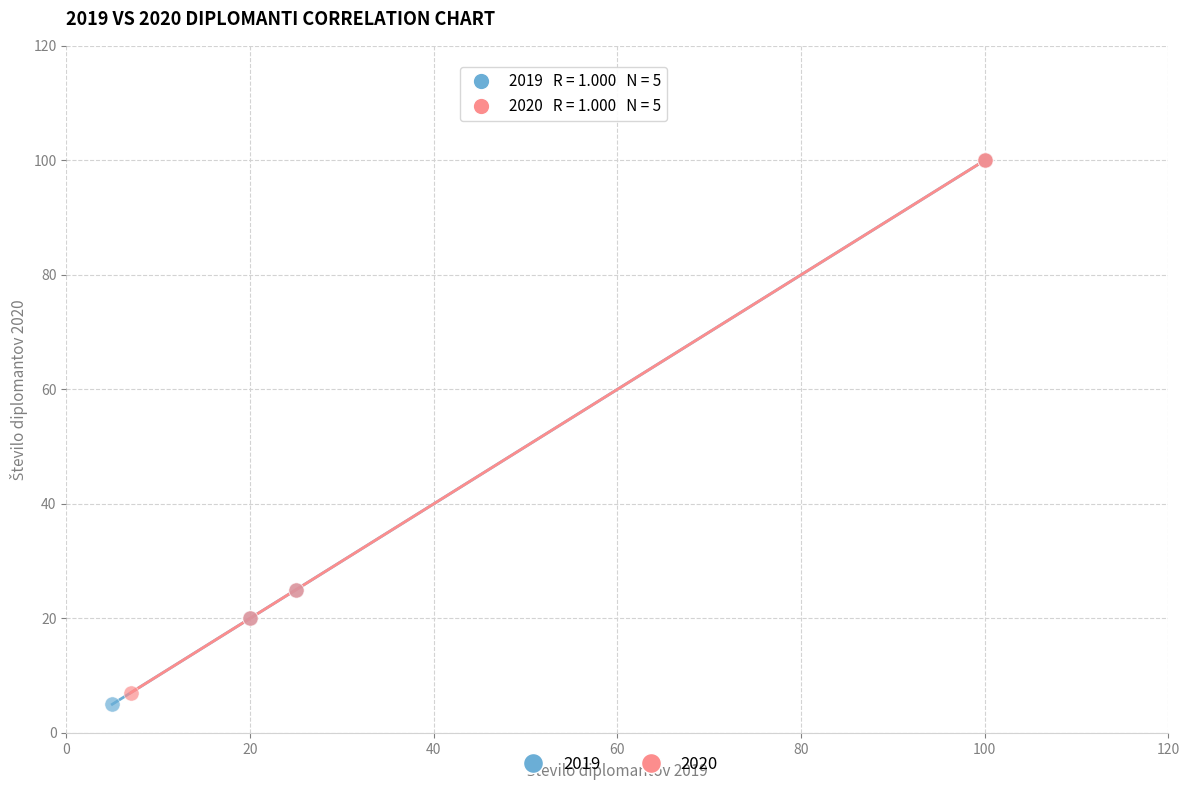

What are all the series names shown in the legend?

2019, 2020